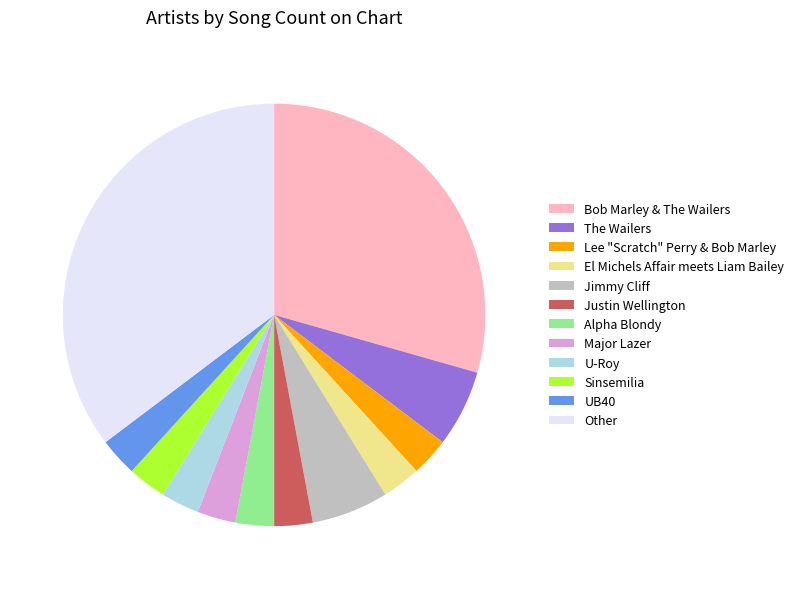

Count the number of slices in the pie.

12